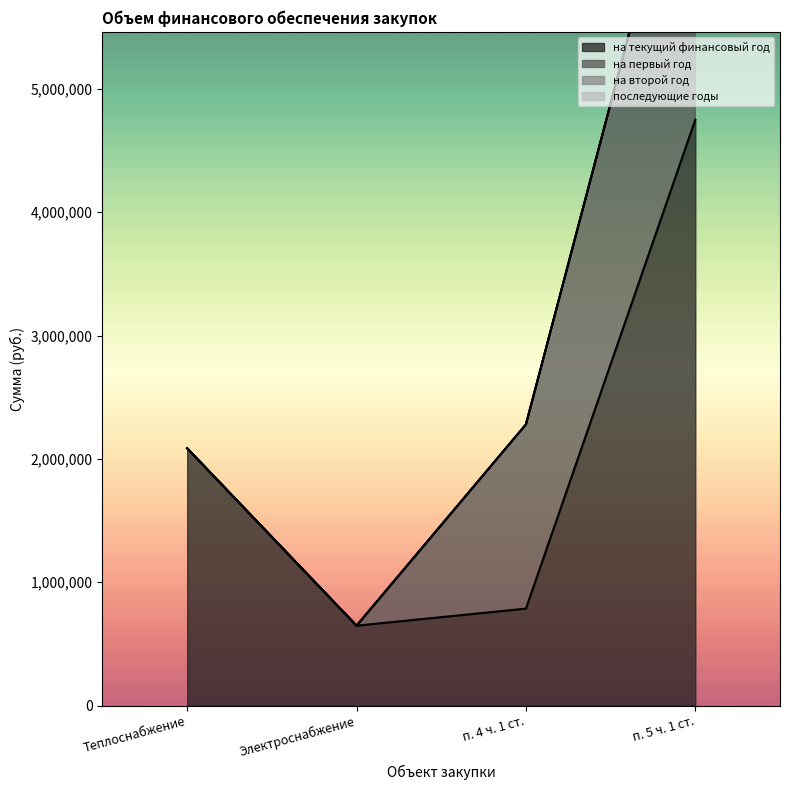

Is the value of последующие годы at п. 5 ч. 1 ст. greater than the value of на второй год at п. 5 ч. 1 ст.?

No